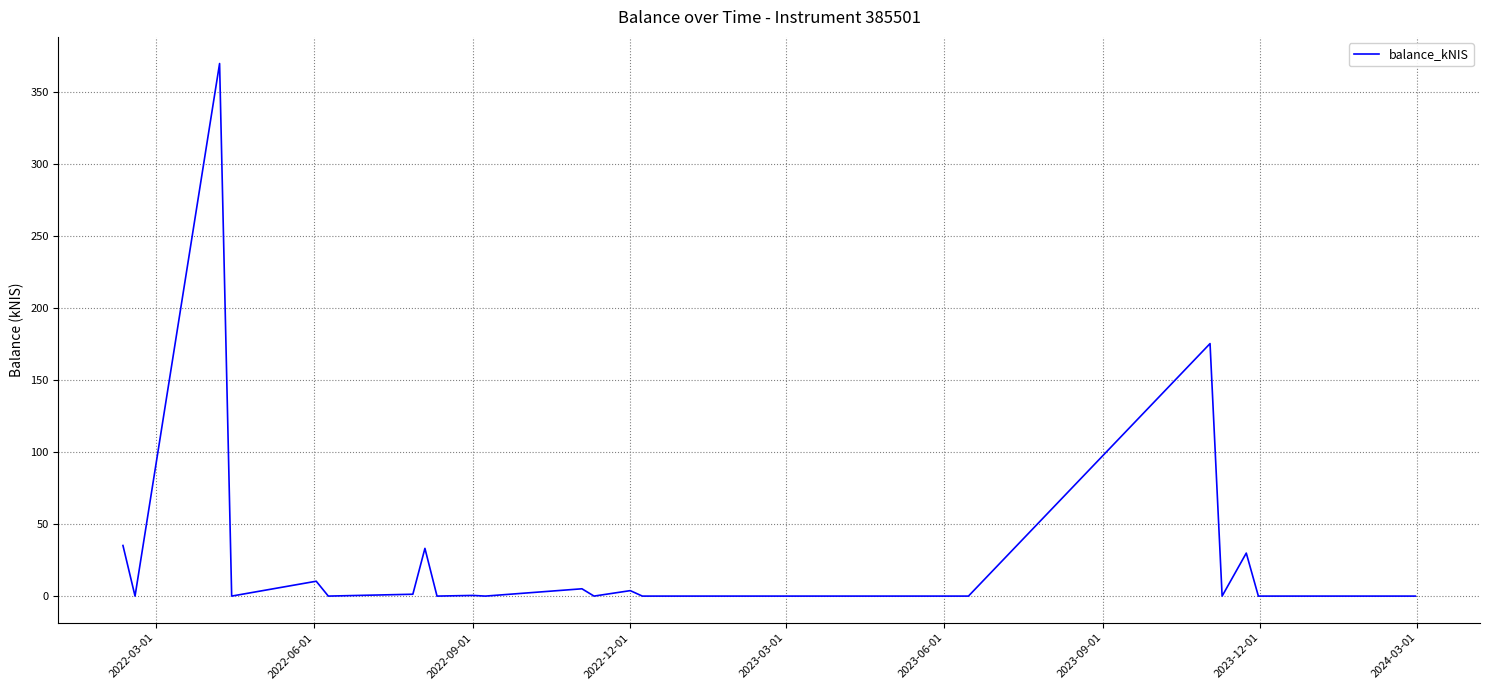

What is the maximum value shown in the chart?

369.5